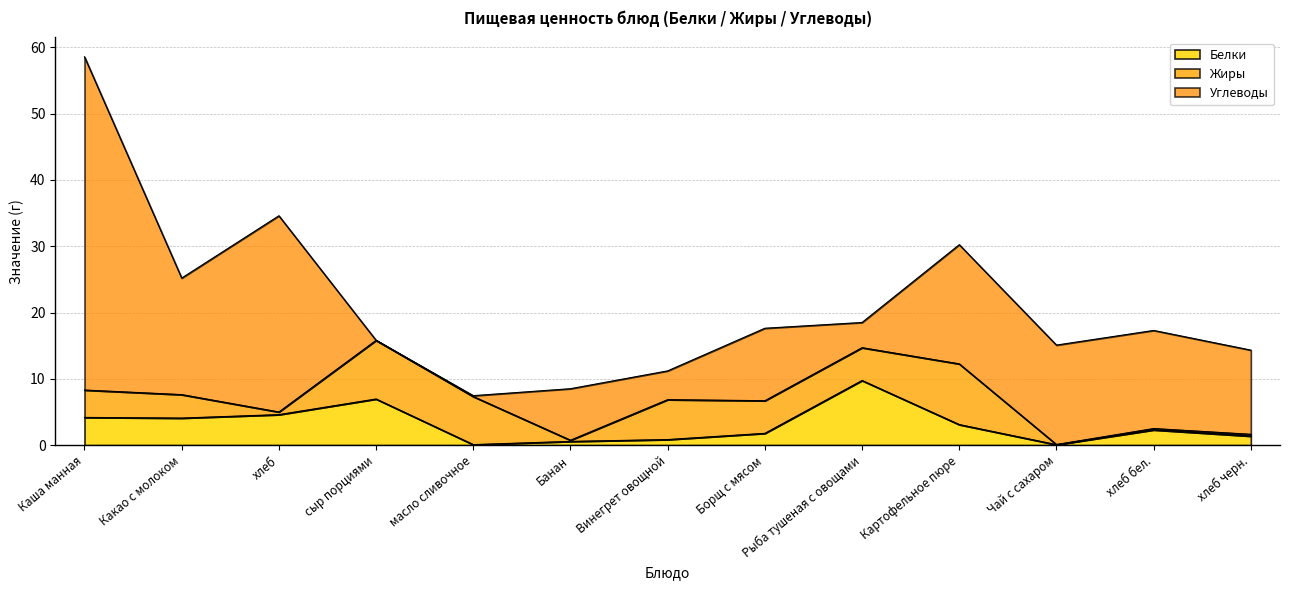

What is the sum of the Углеводы values at Борщ с мясом and Каша манная?

61.2